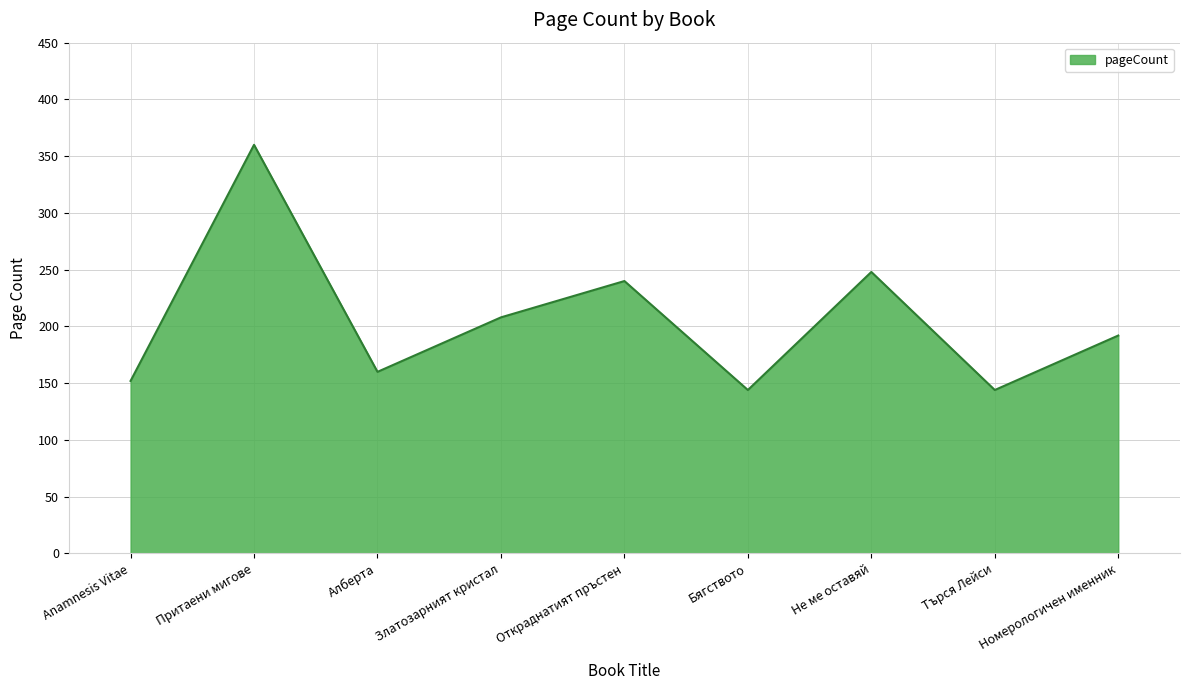

Where is the first local maximum?

Притаени мигове